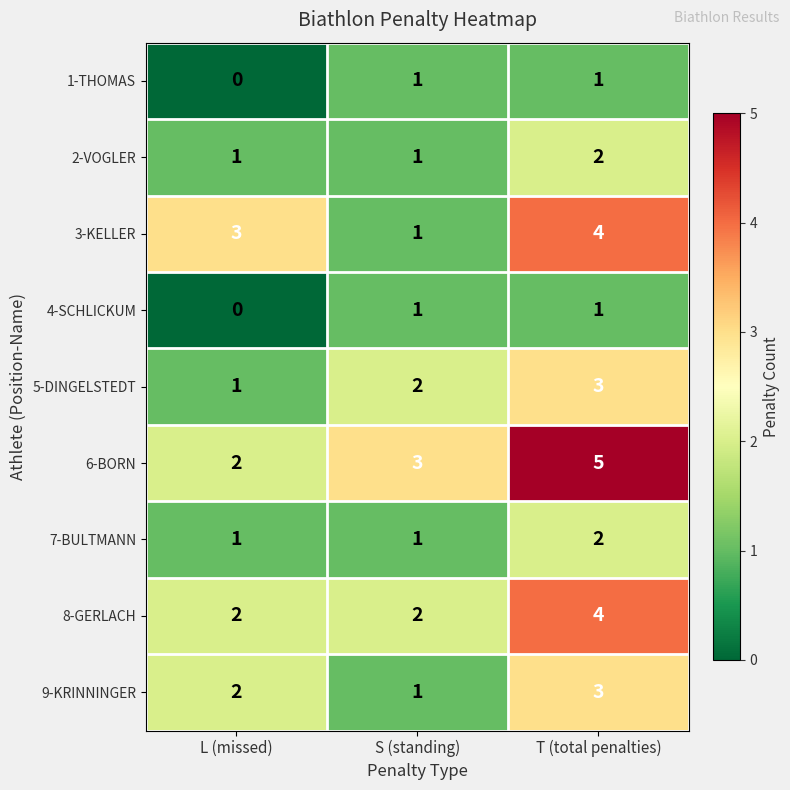

Is it true that 6-BORN equals 2 at L (missed)?

True